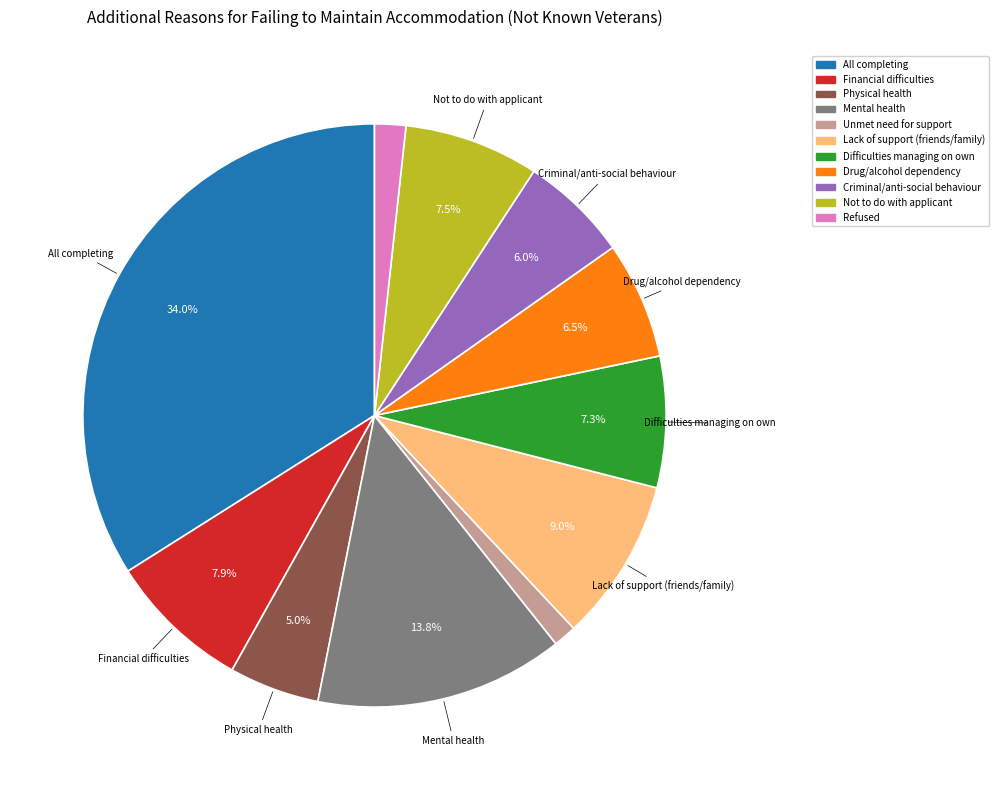

Is there any slice that represents more than half of the pie?

No